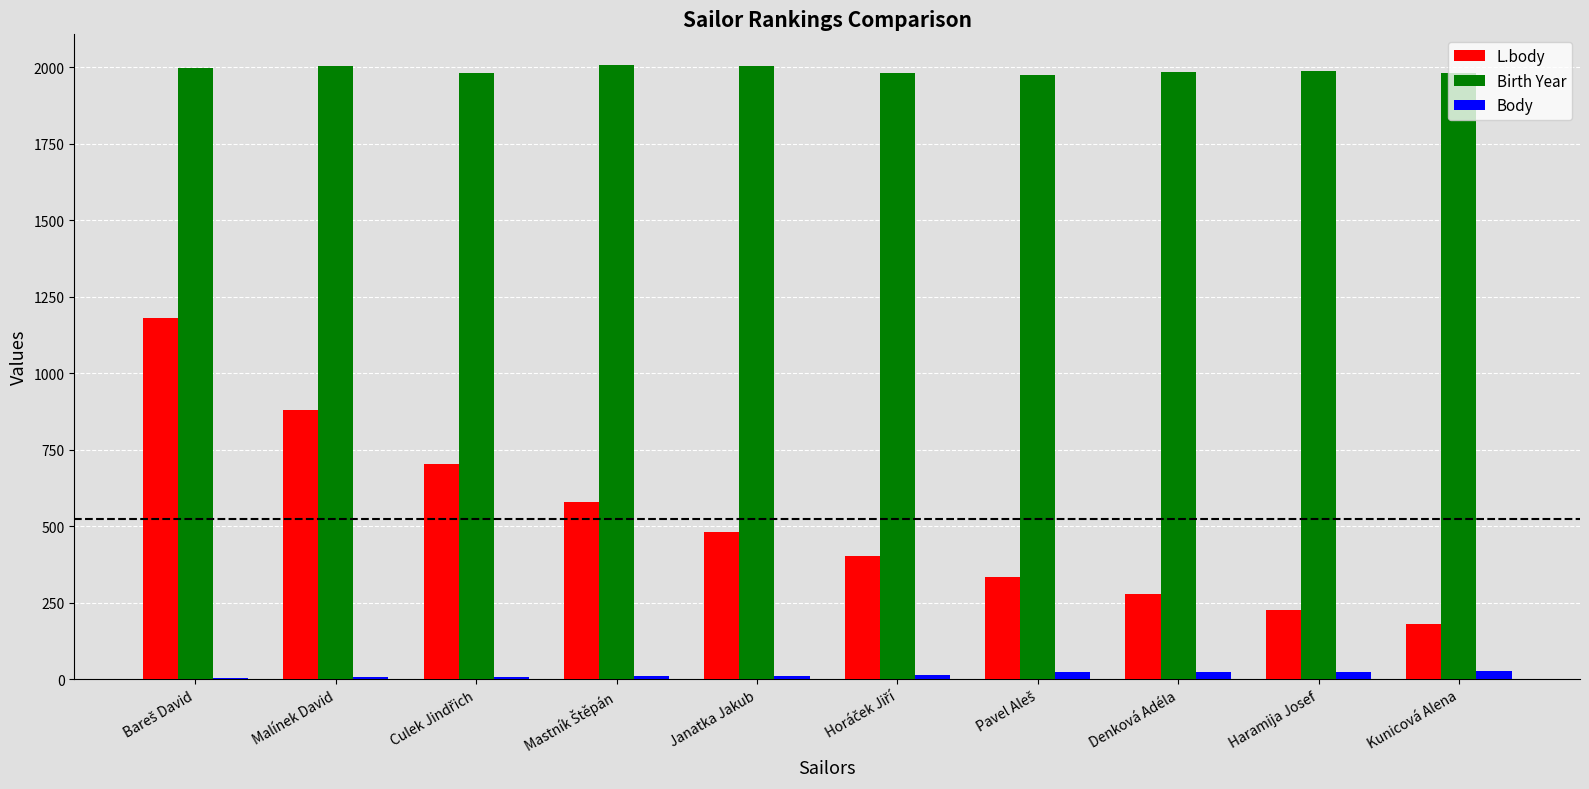

What is the sum of all Birth Year values?

19899